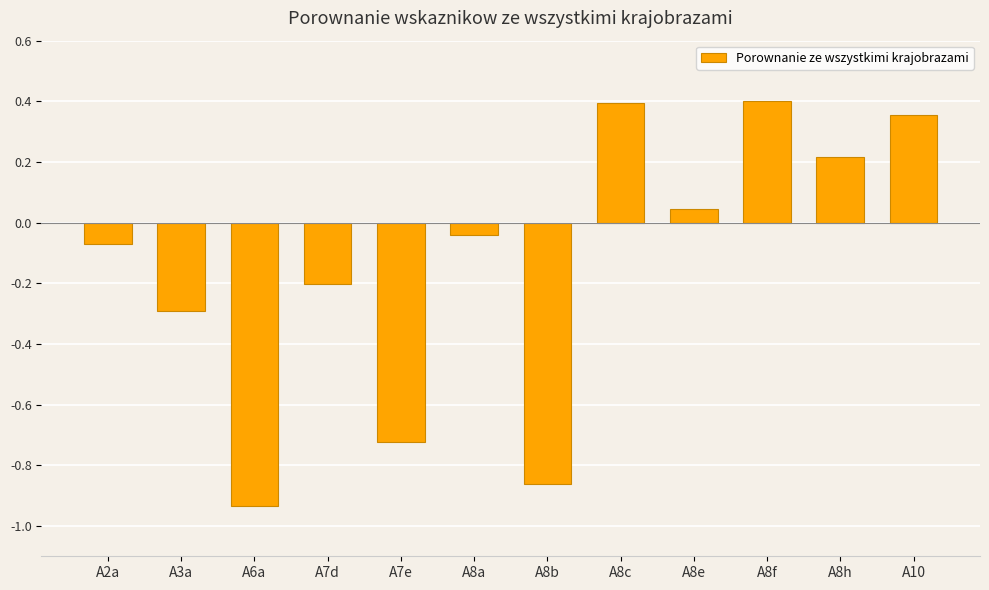

At which category does the chart reach its minimum across all series?

A6a